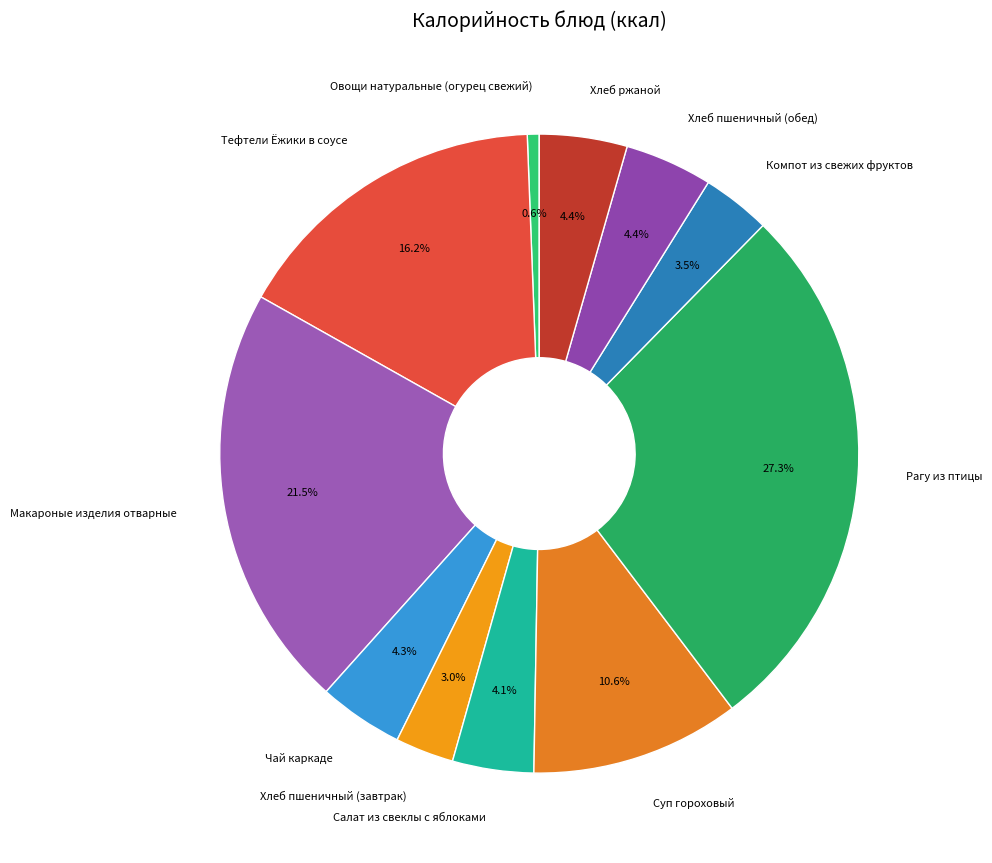

What is the total percentage of Салат из свеклы с яблоками and Чай каркаде?

8.4%